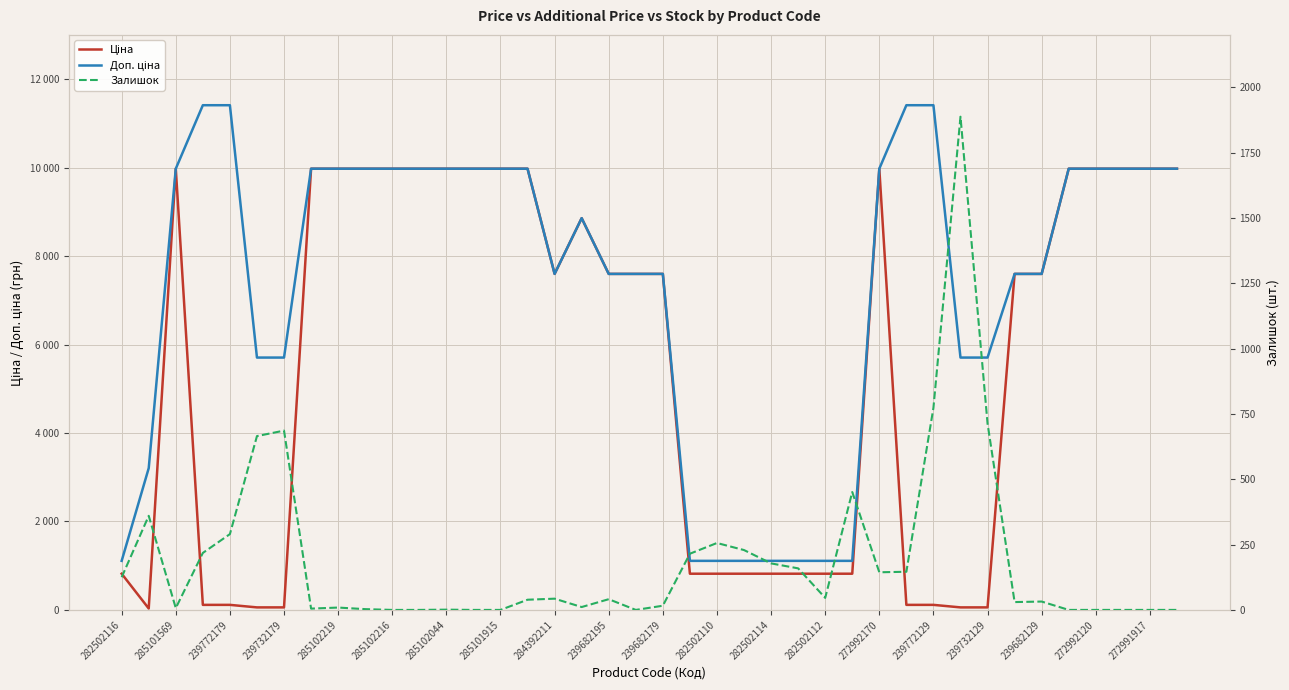

At which label does Залишок first exceed 41?

282502116